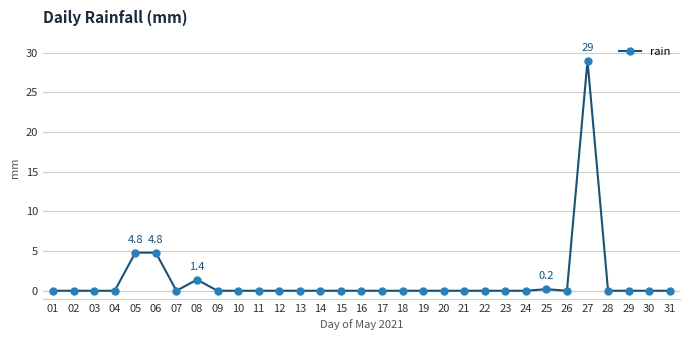

Which label corresponds to the largest value in the chart?

27